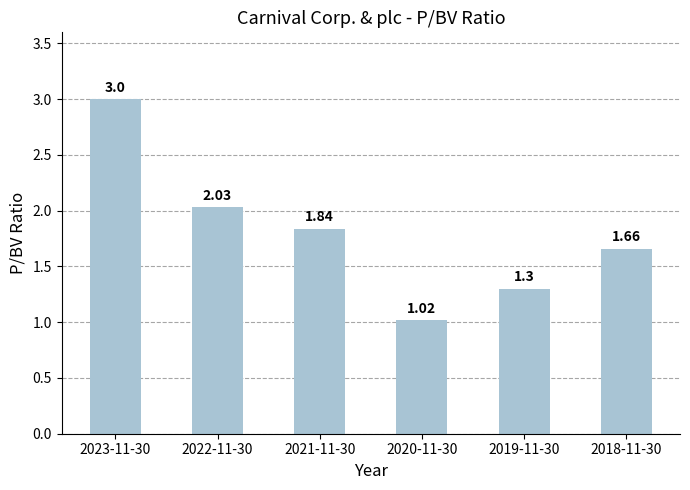

What is the label of the 5th bar from the right?

2022-11-30